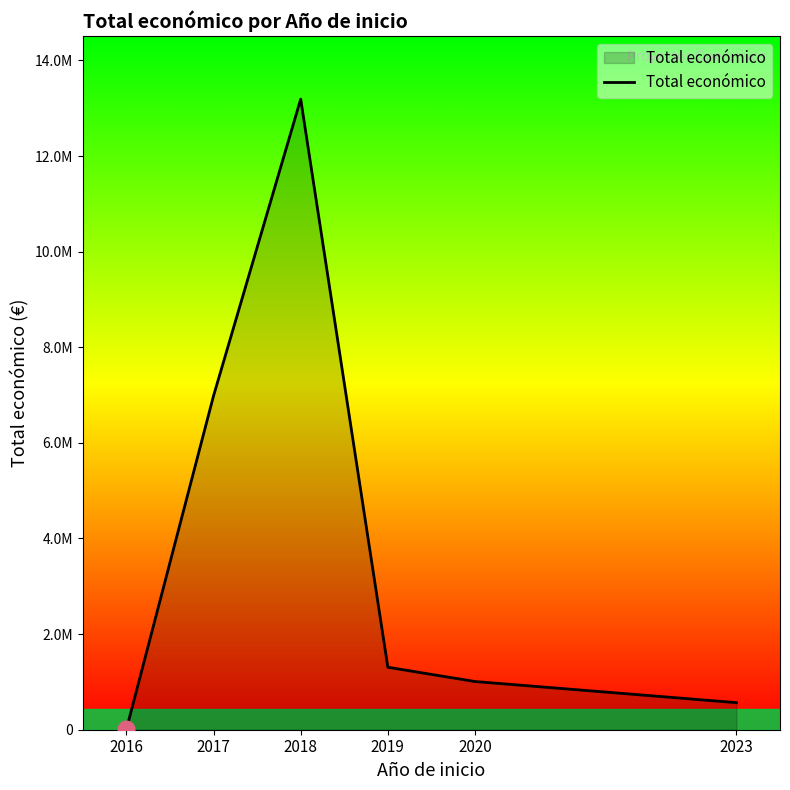

What is the change in value from 2017 to 2023?

-6418923